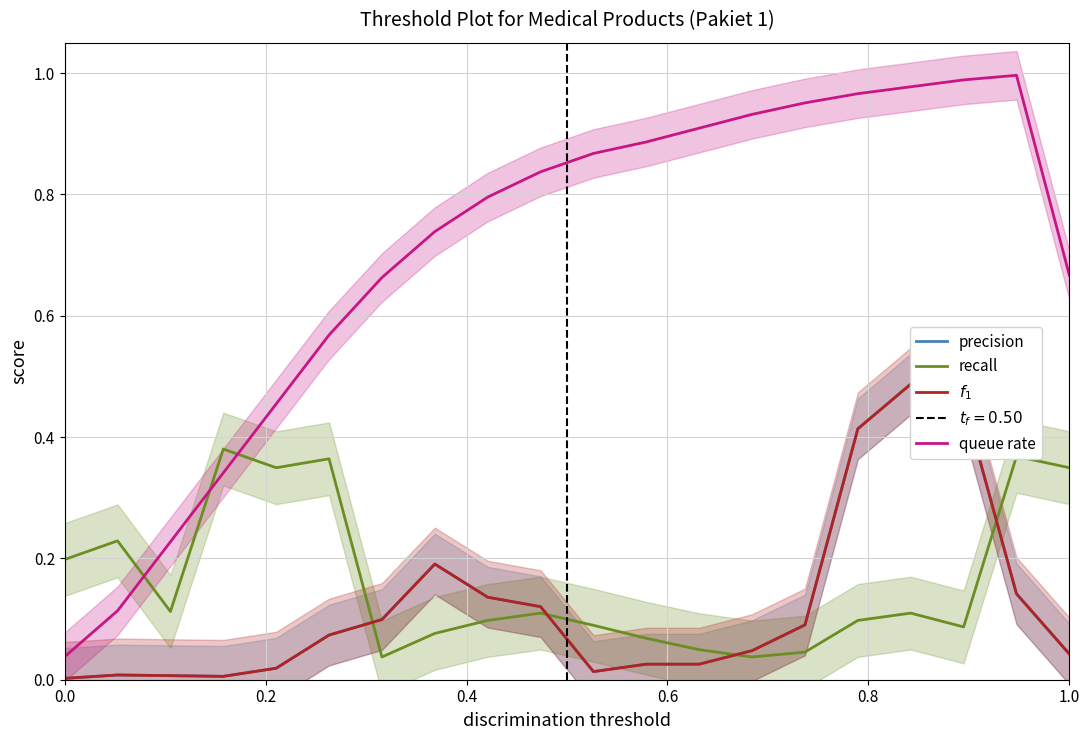

At how many categories does at least one series exceed 0?

20